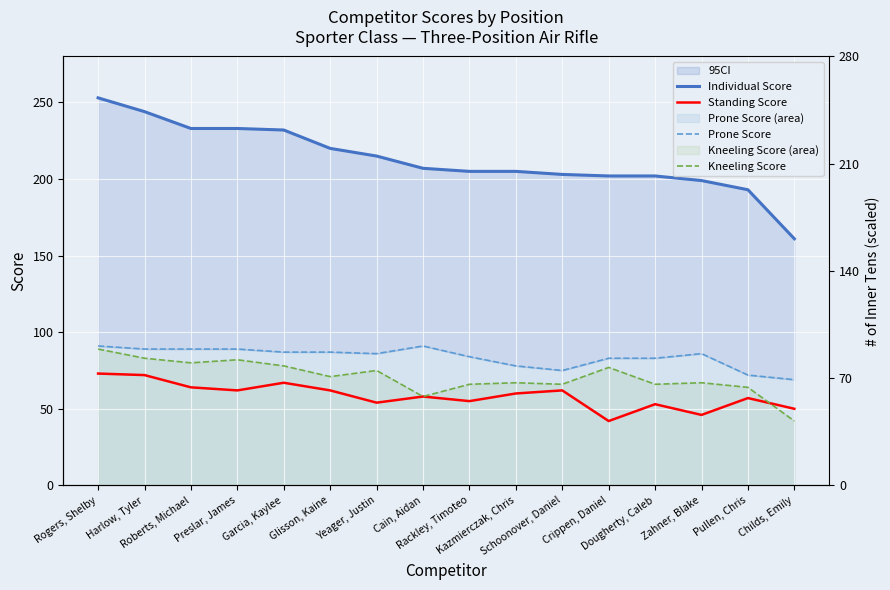

At which category is the sum across all series the highest?

Rogers, Shelby